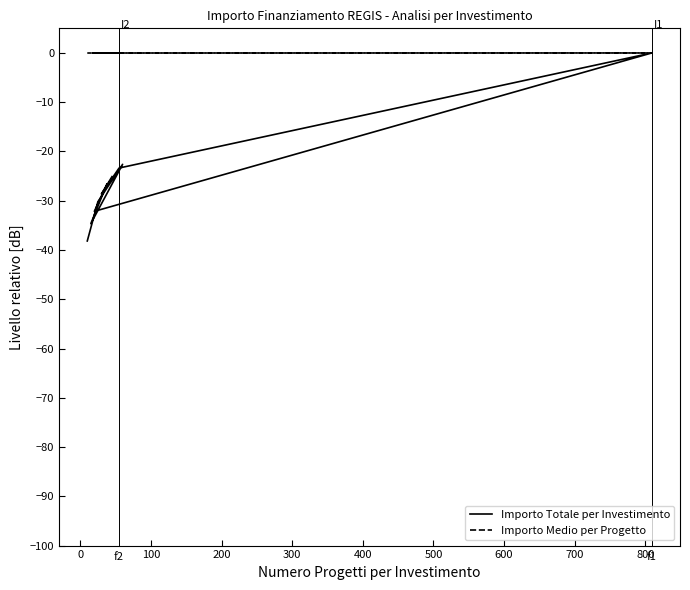

True or false: Importo Totale per Investimento has a value of -12.5 at 300.

False